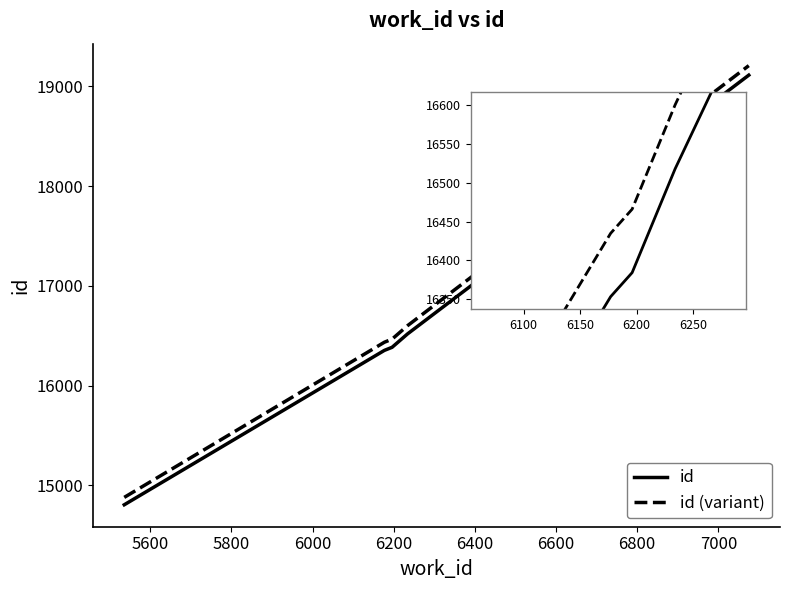

True or false: id (variant) and id cross at least once.

False